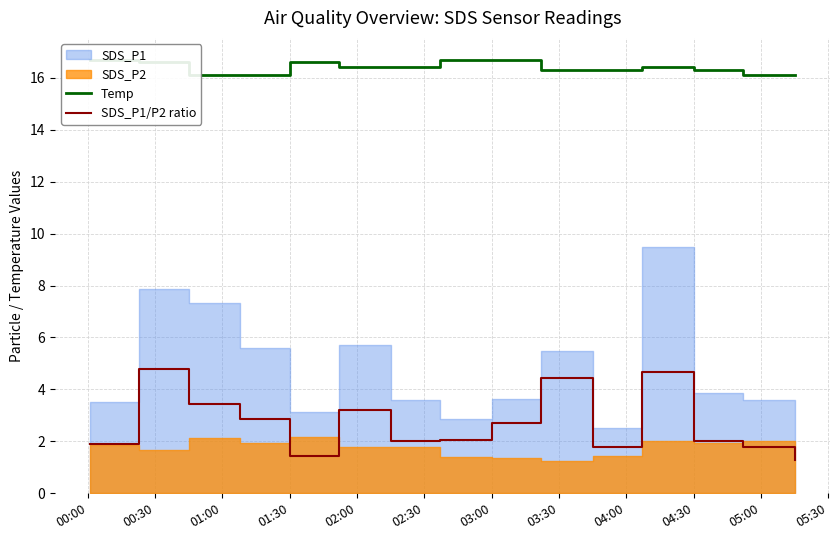

True or false: SDS_P1/P2 ratio has a value of 3.4 at 04:30.

False